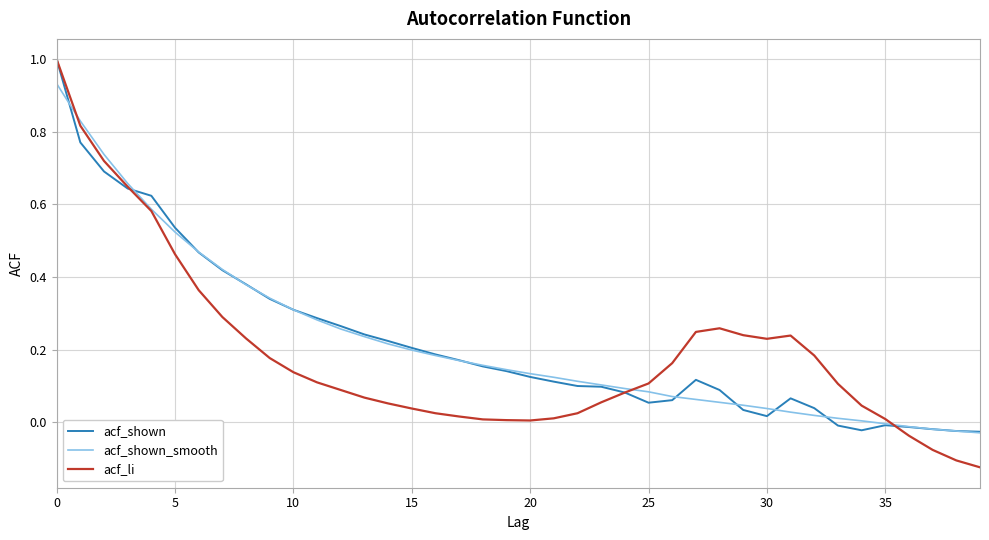

Which series has the largest range (max minus min)?

acf_li